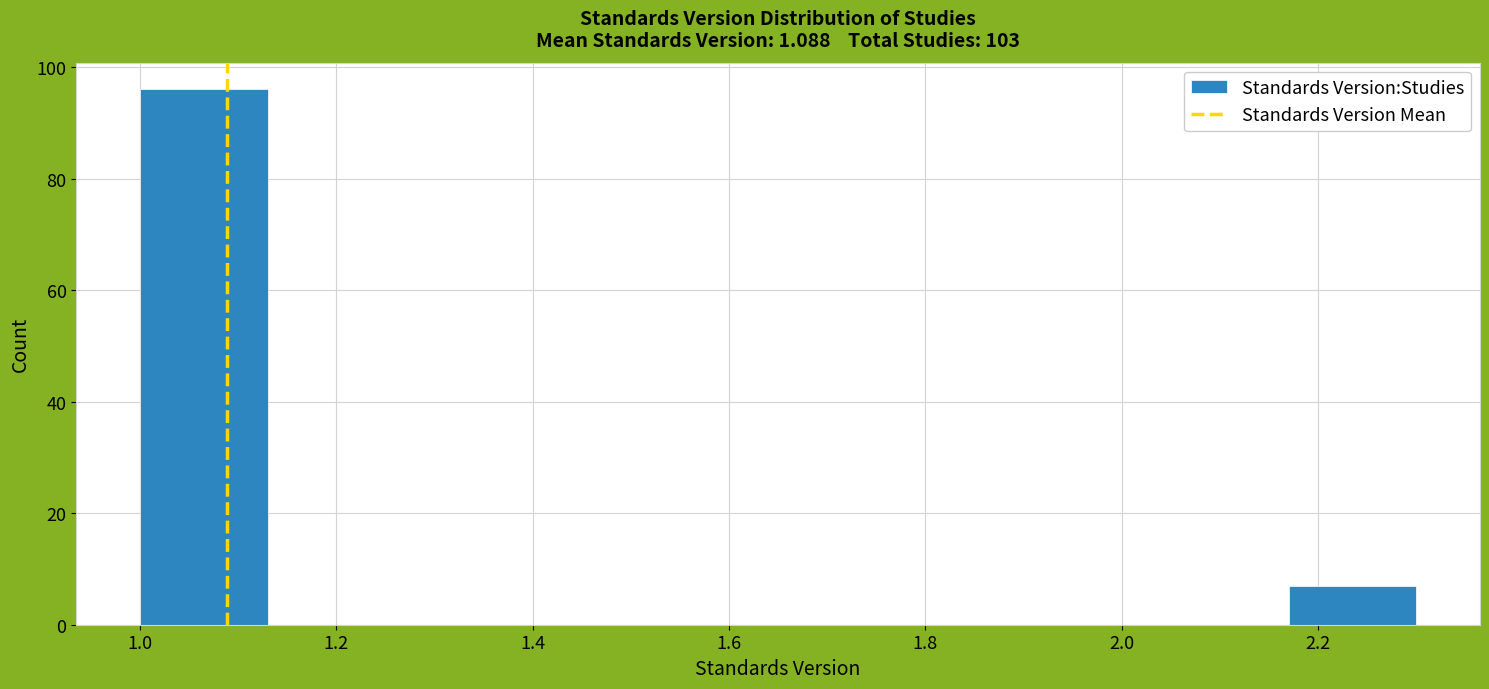

Reading left to right, transcribe this chart: for each bar, give the range it covers on the x-axis and its height. Neither the bar edges nor the heights are printed on the chart, so give them approximately, as read against the axes.

1.00 to 1.13: 96
1.13 to 1.26: 0
1.26 to 1.39: 0
1.39 to 1.52: 0
1.52 to 1.65: 0
1.65 to 1.78: 0
1.78 to 1.91: 0
1.91 to 2.04: 0
2.04 to 2.17: 0
2.17 to 2.30: 8